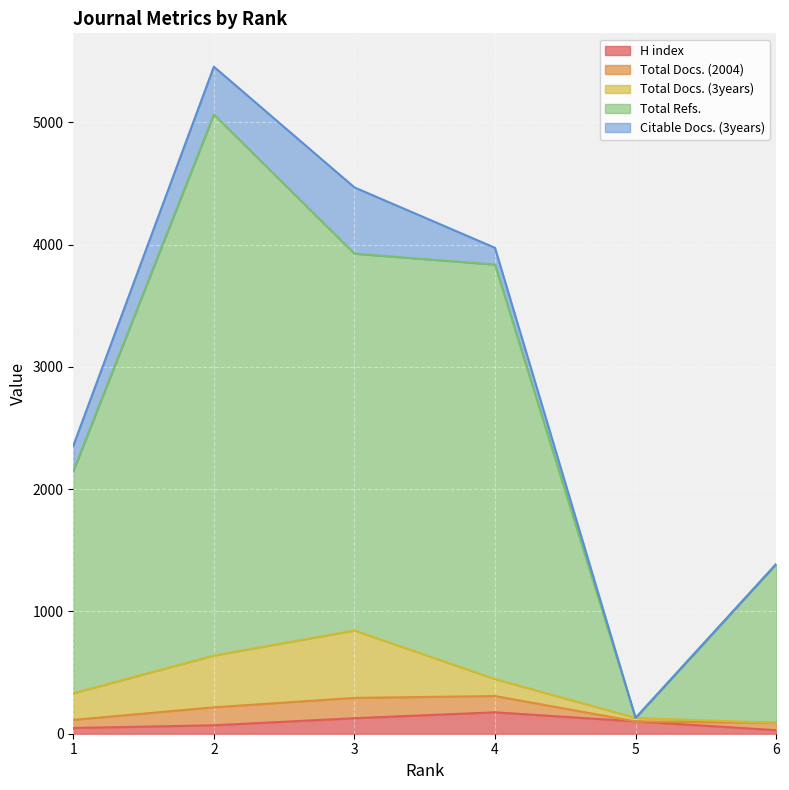

True or false: Citable Docs. (3years) has a value of 542 at 3.

True